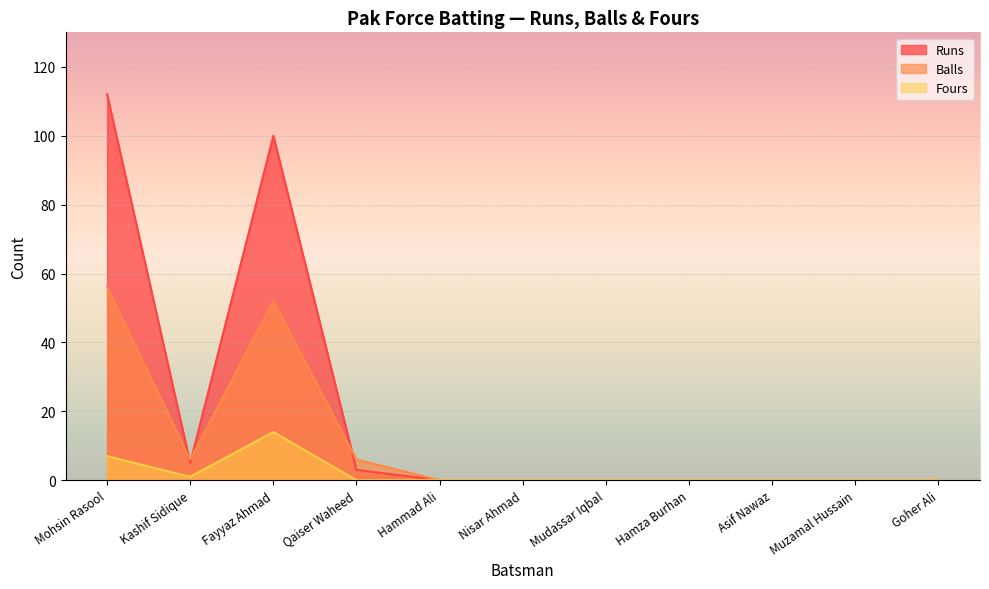

What are all the series names shown in the legend?

Runs, Balls, Fours